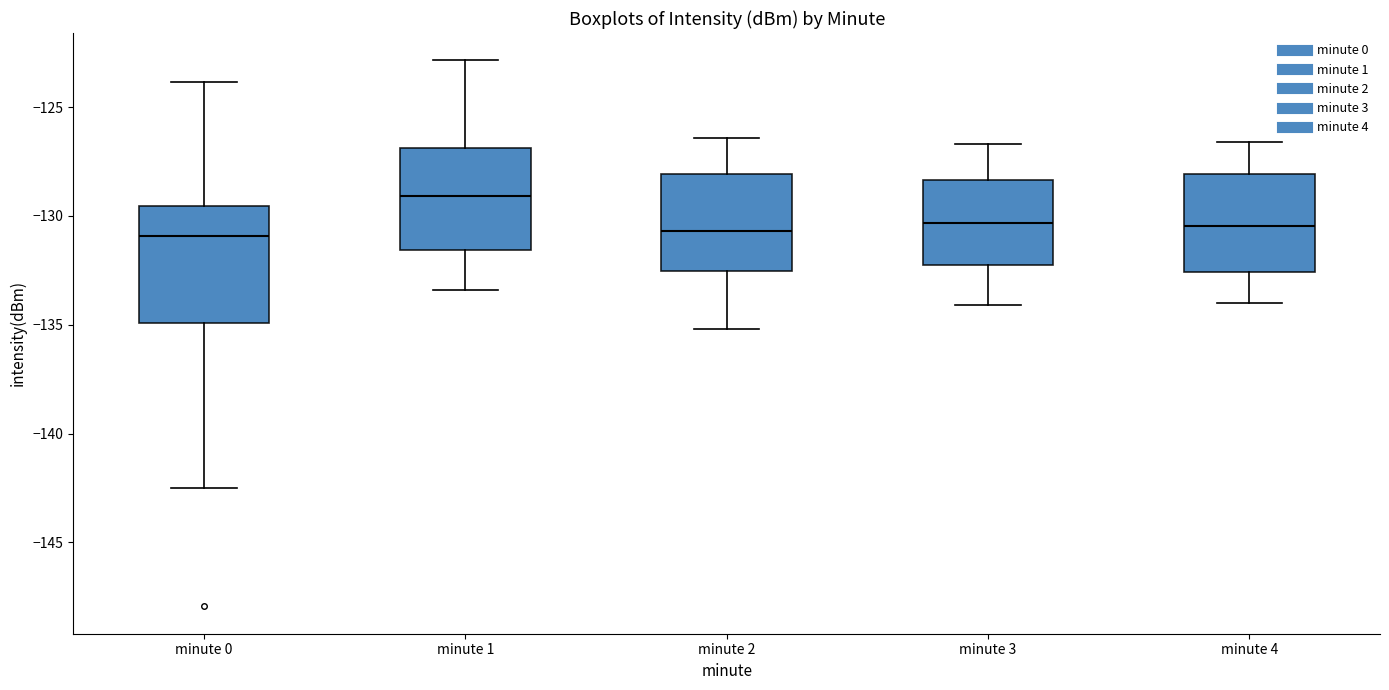

Reading left to right, transcribe this box plot: for each box, give where its median line is, the range the box spans, and where its two whiskers end, as read against the y-axis. The values are not printed on the chart, so give them approximately, as read against the axis.

minute 0: median -131.0, box -135.0 to -129.5, whiskers -142.5 to -124.0
minute 1: median -129.0, box -131.5 to -127.0, whiskers -133.5 to -123.0
minute 2: median -130.5, box -132.5 to -128.0, whiskers -135.0 to -126.5
minute 3: median -130.5, box -132.0 to -128.5, whiskers -134.0 to -126.5
minute 4: median -130.5, box -132.5 to -128.0, whiskers -134.0 to -126.5